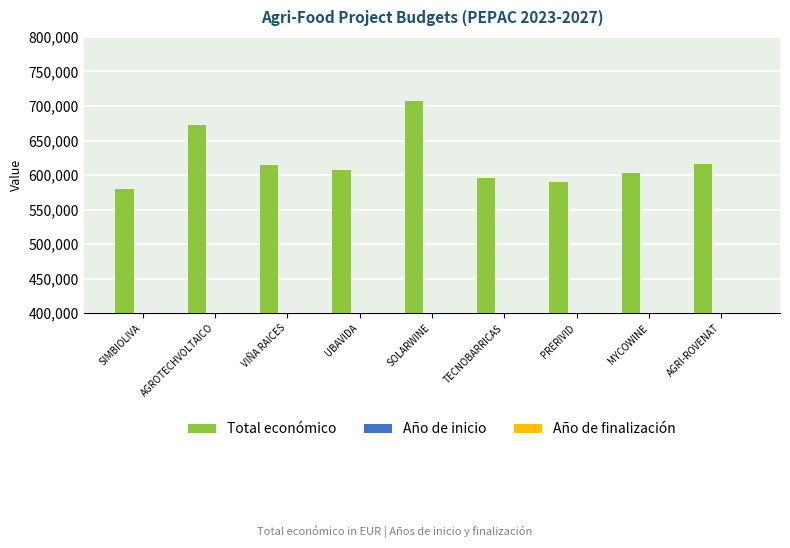

How many values in the Total económico series are below 607342?

4